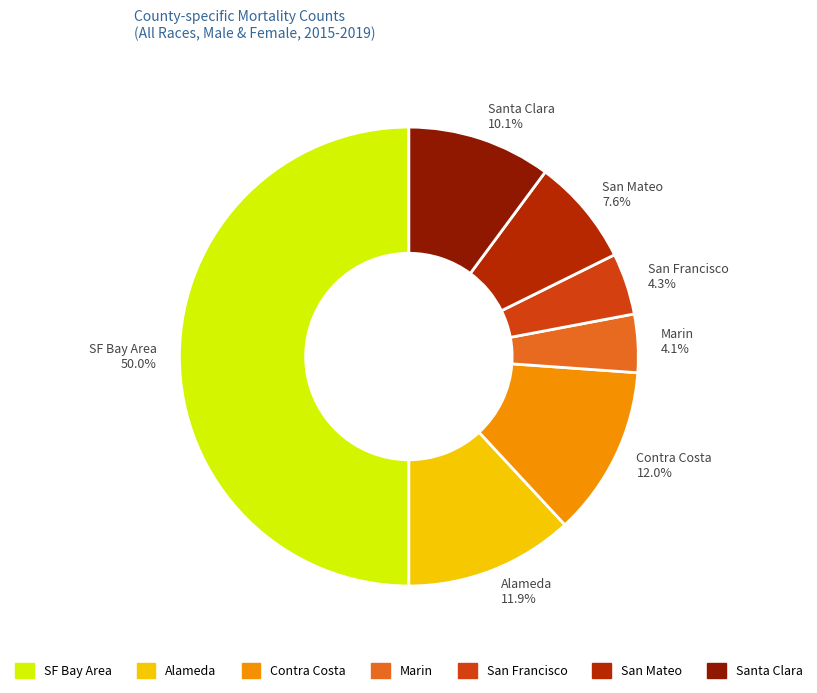

Does Santa Clara represent more than half of the total?

No